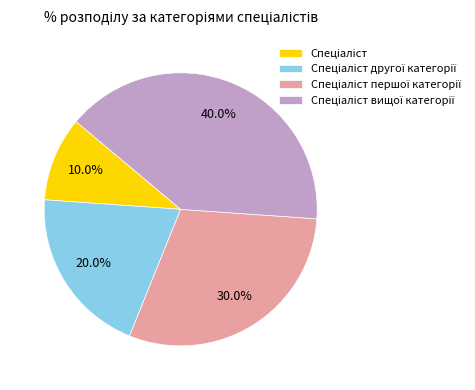

Is there any slice that represents more than half of the pie?

No